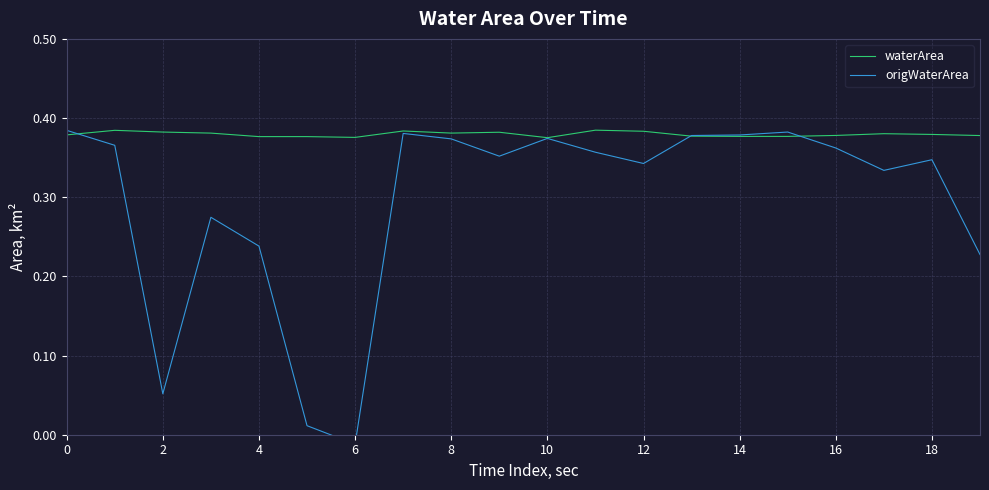

Is it true that waterArea equals 0.1 at 2?

False